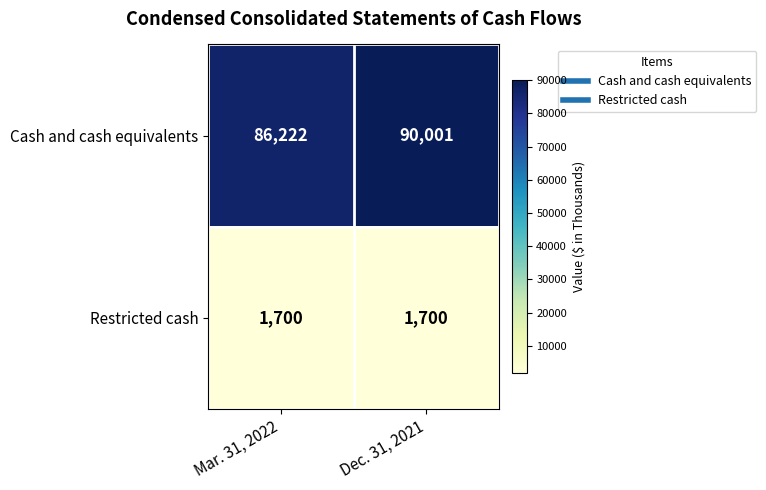

Reading left to right, list all the values displayed in this chart.

Cash and cash equivalents: Mar. 31, 2022=86222	Dec. 31, 2021=90001
Restricted cash: Mar. 31, 2022=1700	Dec. 31, 2021=1700